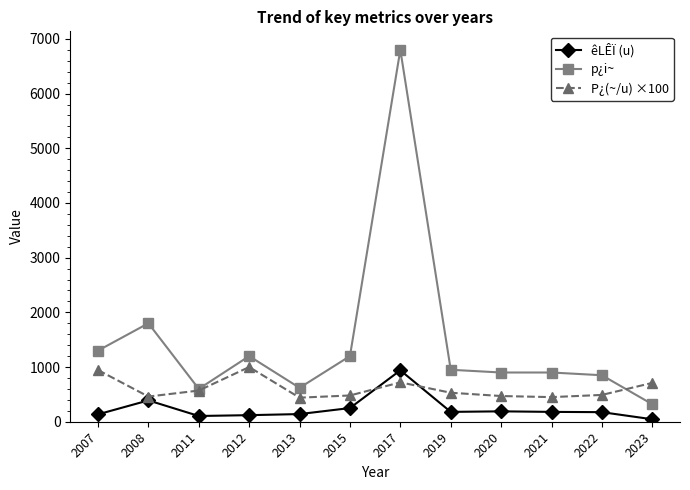

True or false: êLÊÏ (u) has more than 0 interior local peaks.

True